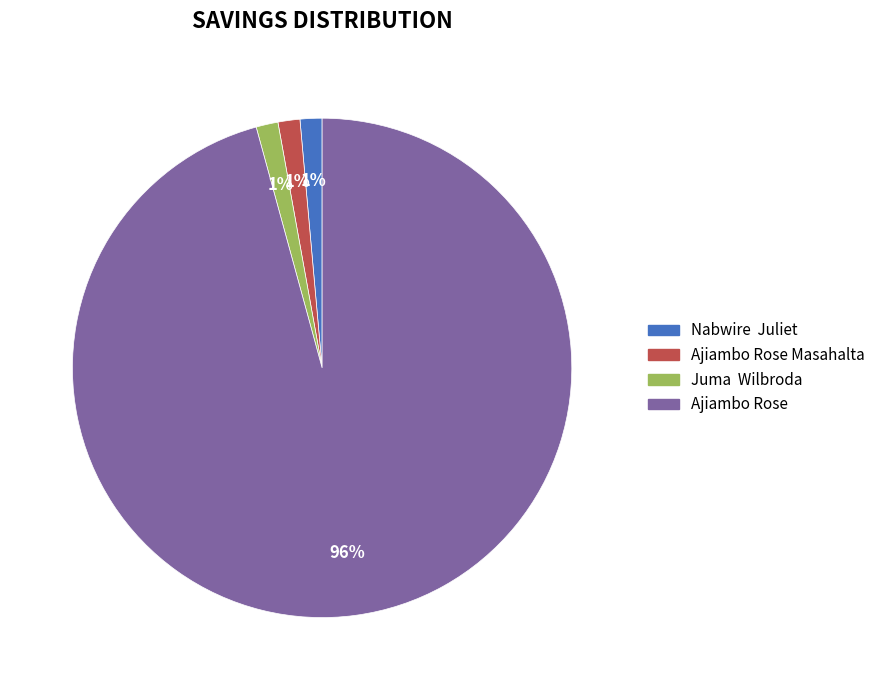

Is the sum of Nabwire Juliet and Juma Wilbroda greater than half?

No